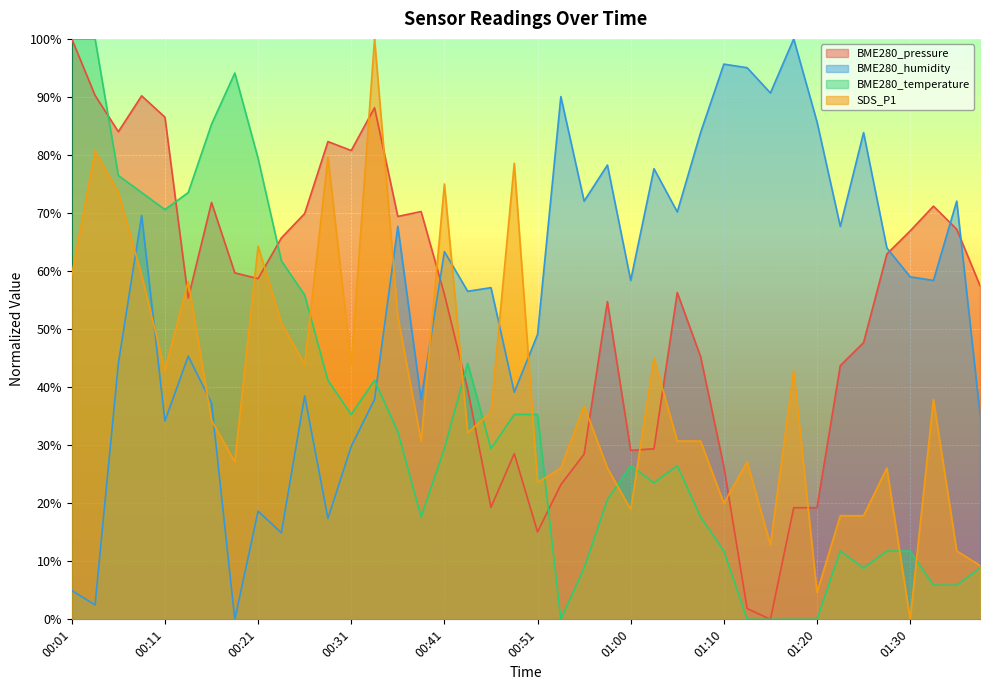

At which category does BME280_humidity reach its first local valley?

00:04